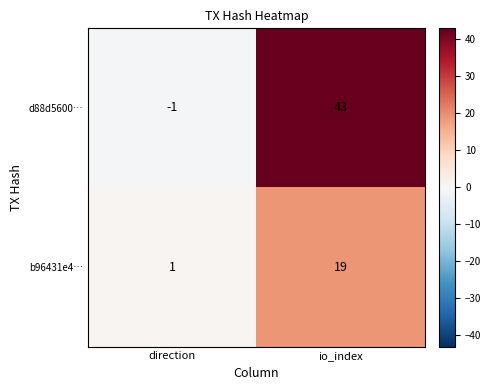

True or false: b96431e4… has a value of 19 at io_index.

True